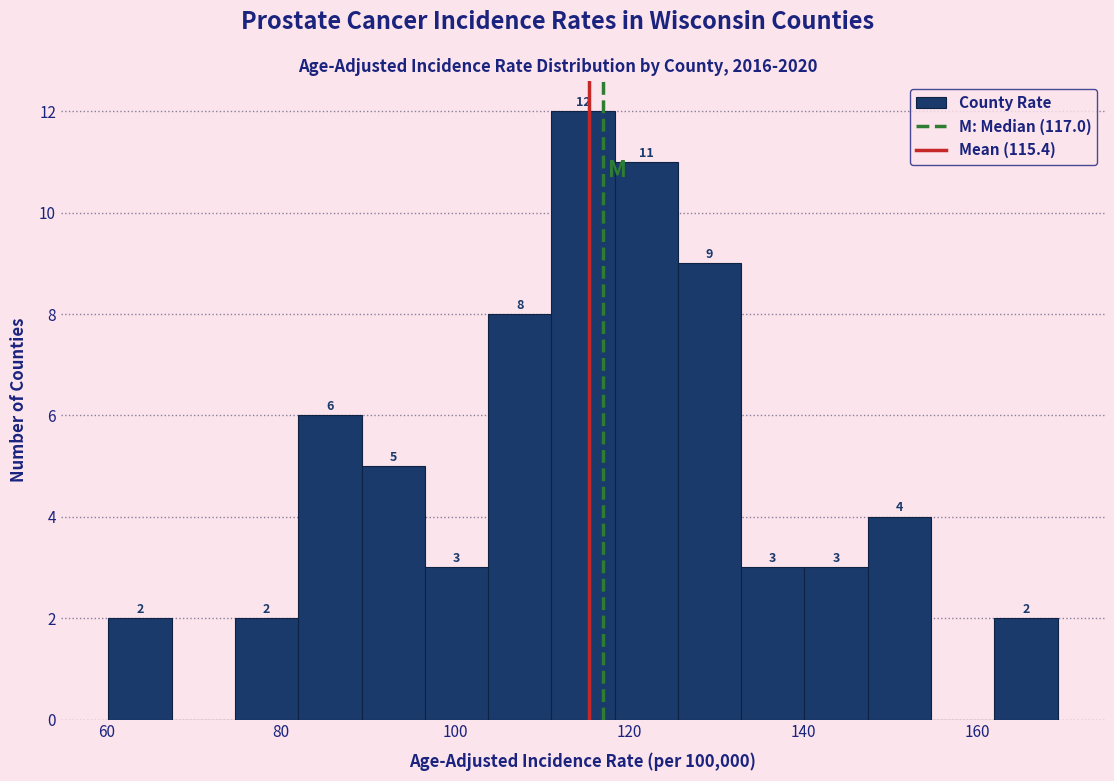

Around what value on the x-axis is the tallest bar? Give the approximate position of its centre, as read against the axis.

114